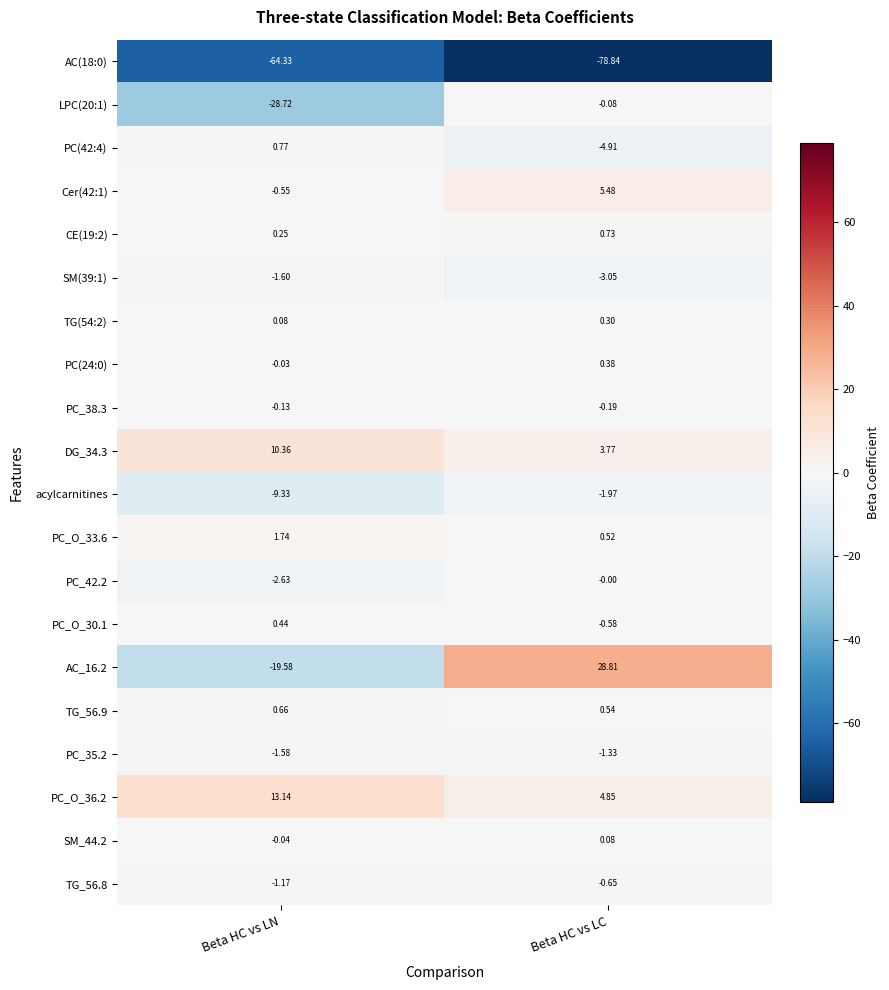

At which label does AC_16.2 first exceed 28?

Beta HC vs LC